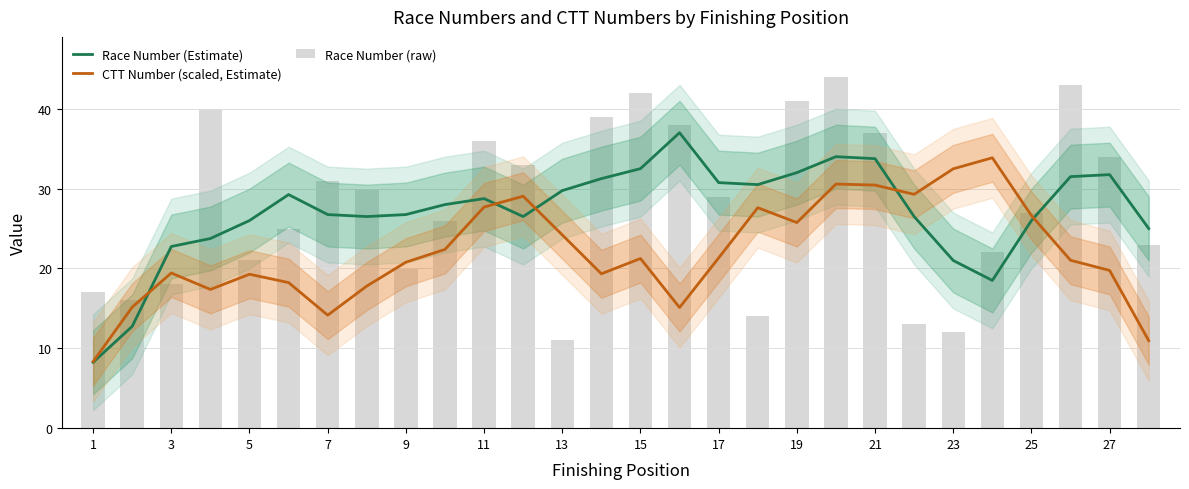

How many data points does each series have?

28